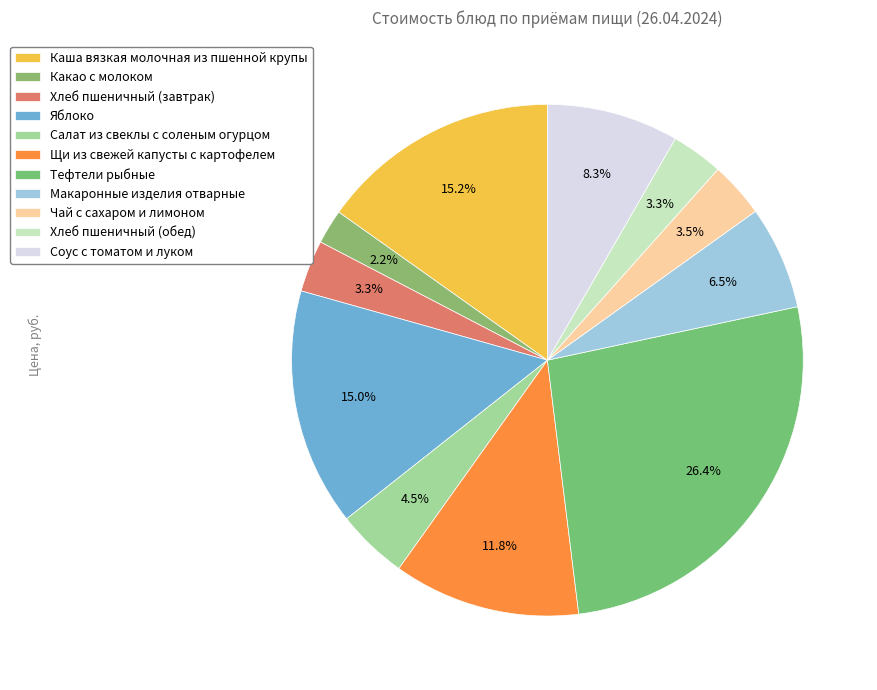

Is there a majority slice in this chart?

No